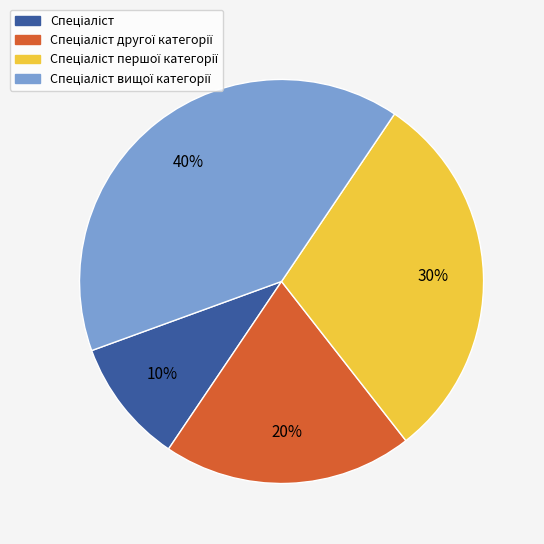

Does any single category account for the majority?

No